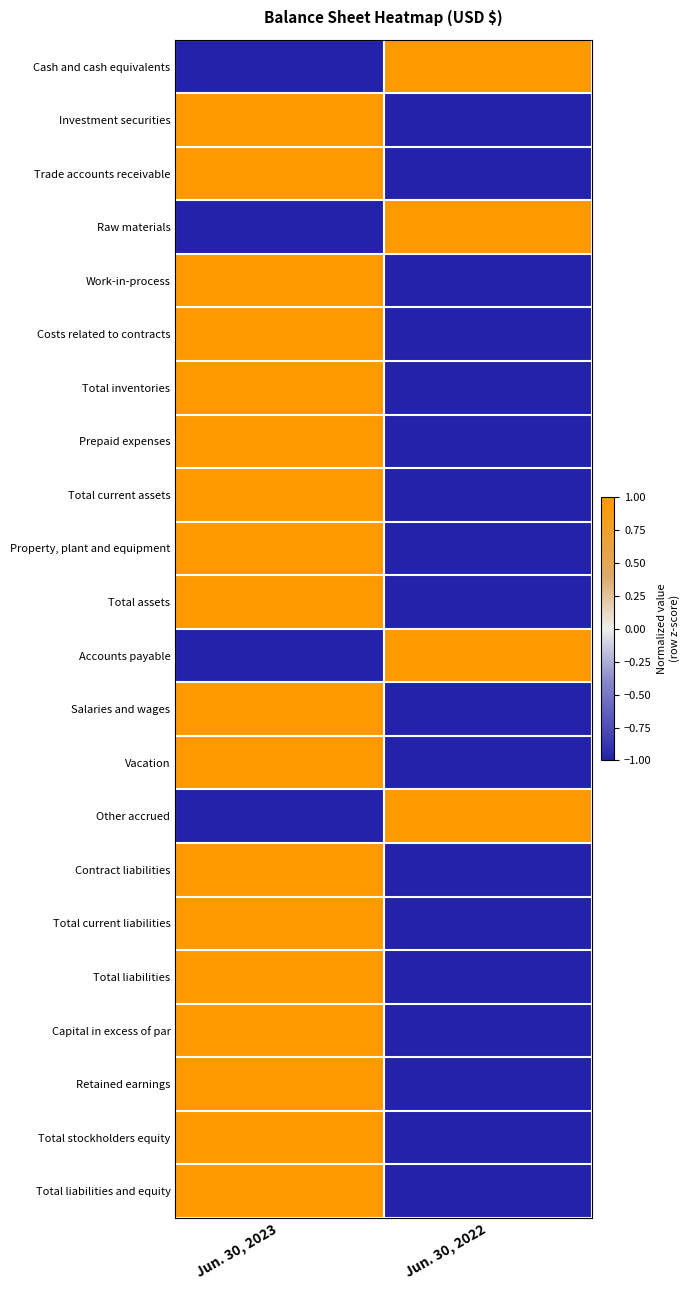

Reading left to right, extract all data points from this chart.

Cash and cash equivalents: Jun. 30, 2023=-1	Jun. 30, 2022=1
Investment securities: Jun. 30, 2023=1	Jun. 30, 2022=-1
Trade accounts receivable: Jun. 30, 2023=1	Jun. 30, 2022=-1
Raw materials: Jun. 30, 2023=-1	Jun. 30, 2022=1
Work-in-process: Jun. 30, 2023=1	Jun. 30, 2022=-1
Costs related to contracts: Jun. 30, 2023=1	Jun. 30, 2022=-1
Total inventories: Jun. 30, 2023=1	Jun. 30, 2022=-1
Prepaid expenses: Jun. 30, 2023=1	Jun. 30, 2022=-1
Total current assets: Jun. 30, 2023=1	Jun. 30, 2022=-1
Property, plant and equipment: Jun. 30, 2023=1	Jun. 30, 2022=-1
Total assets: Jun. 30, 2023=1	Jun. 30, 2022=-1
Accounts payable: Jun. 30, 2023=-1	Jun. 30, 2022=1
Salaries and wages: Jun. 30, 2023=1	Jun. 30, 2022=-1
Vacation: Jun. 30, 2023=1	Jun. 30, 2022=-1
Other accrued: Jun. 30, 2023=-1	Jun. 30, 2022=1
Contract liabilities: Jun. 30, 2023=1	Jun. 30, 2022=-1
Total current liabilities: Jun. 30, 2023=1	Jun. 30, 2022=-1
Total liabilities: Jun. 30, 2023=1	Jun. 30, 2022=-1
Capital in excess of par: Jun. 30, 2023=1	Jun. 30, 2022=-1
Retained earnings: Jun. 30, 2023=1	Jun. 30, 2022=-1
Total stockholders equity: Jun. 30, 2023=1	Jun. 30, 2022=-1
Total liabilities and equity: Jun. 30, 2023=1	Jun. 30, 2022=-1